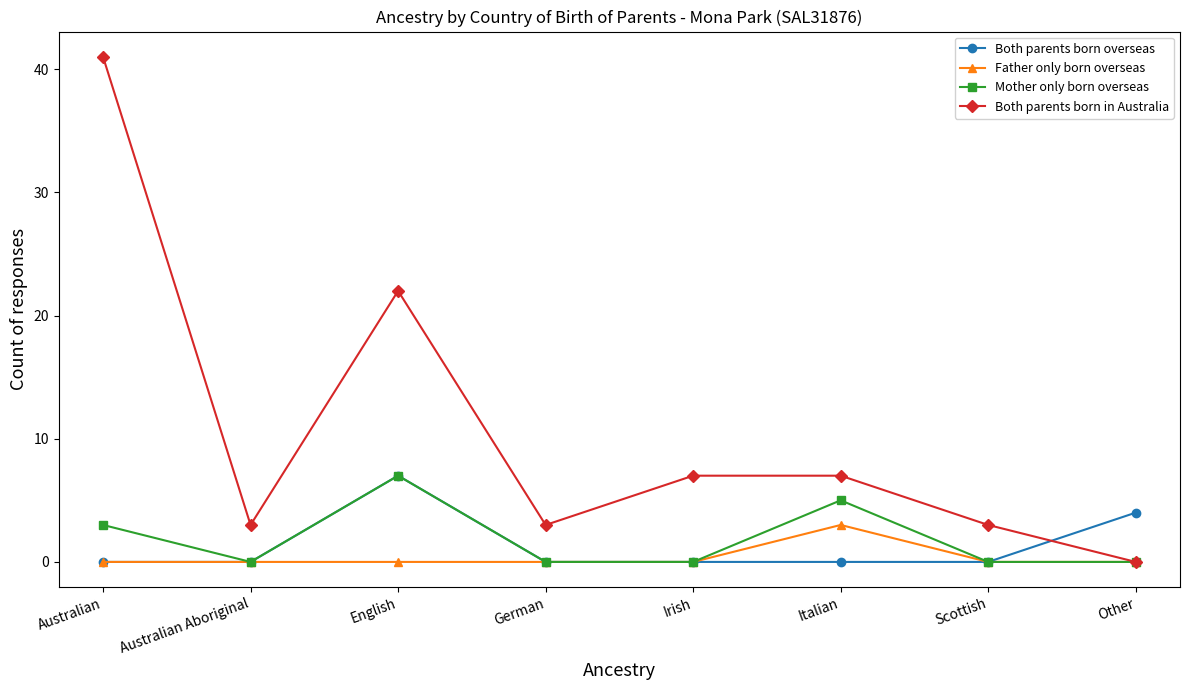

What is the sum of the Mother only born overseas values at Scottish and Australian?

3